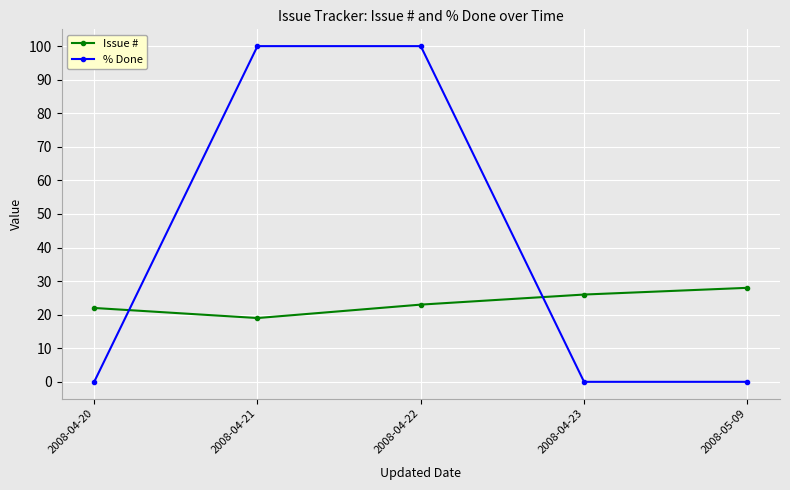

Between 2008-04-20 and 2008-04-22, which series saw the biggest shift?

% Done